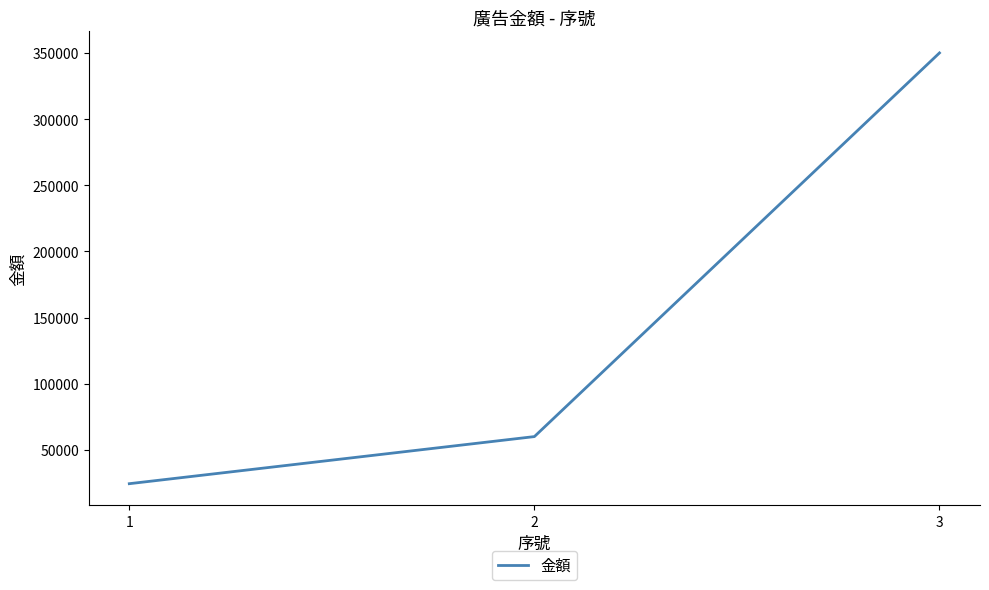

List the labels in order of value, largest first.

3, 2, 1